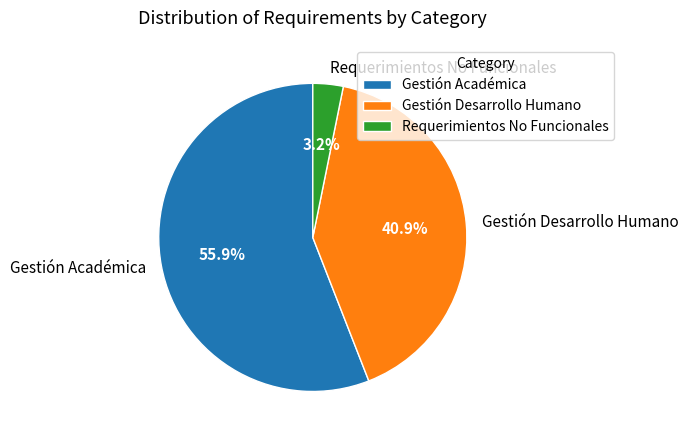

What percentage do Requerimientos No Funcionales and Gestión Desarrollo Humano together represent?

44.1%